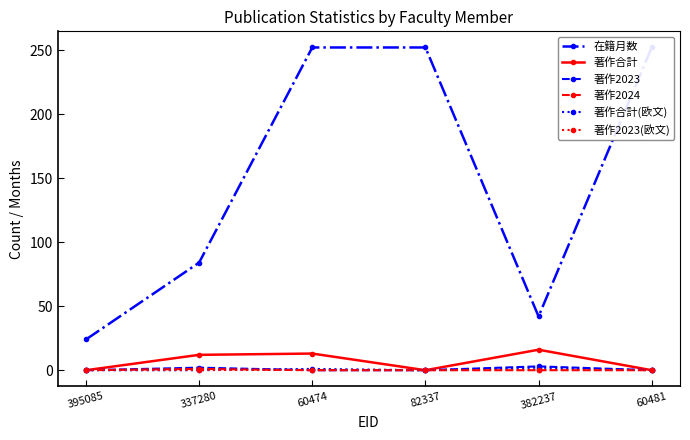

In 著作2024, how many points are higher than both neighbors (excluding endpoints)?

1